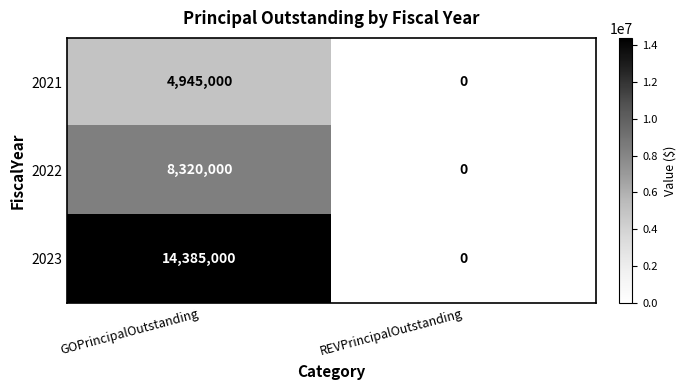

Reading left to right, extract all data points from this chart.

2021: GOPrincipalOutstanding=4945000	REVPrincipalOutstanding=0
2022: GOPrincipalOutstanding=8320000	REVPrincipalOutstanding=0
2023: GOPrincipalOutstanding=14385000	REVPrincipalOutstanding=0